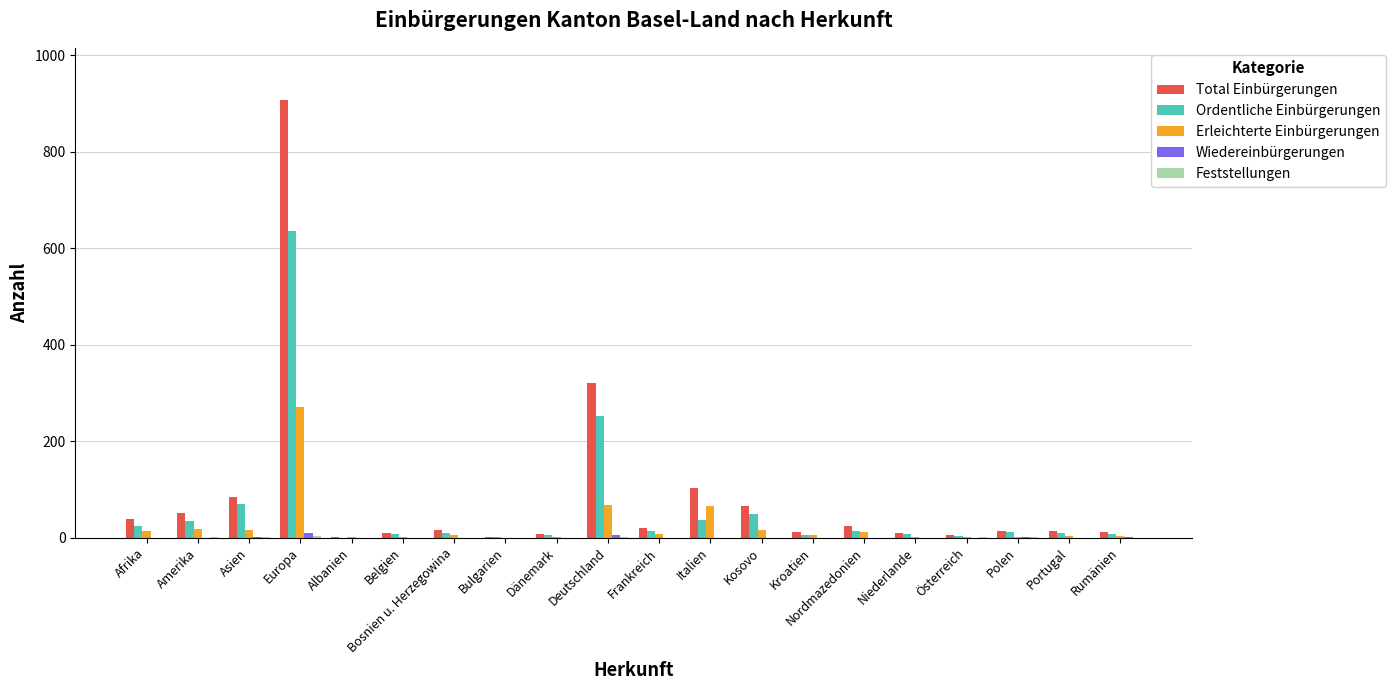

What is the sum of all Erleichterte Einbürgerungen values?

513